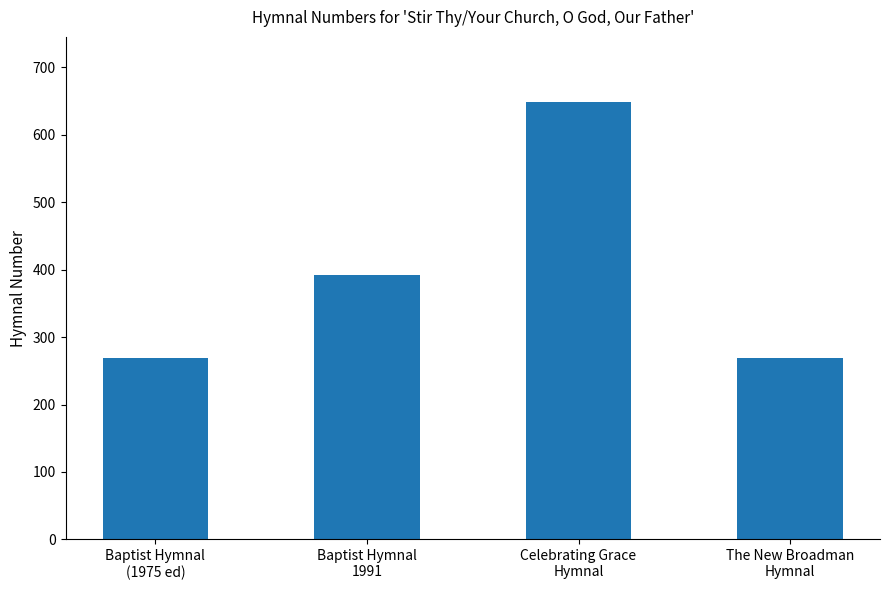

What is the minimum value shown in the chart?

269